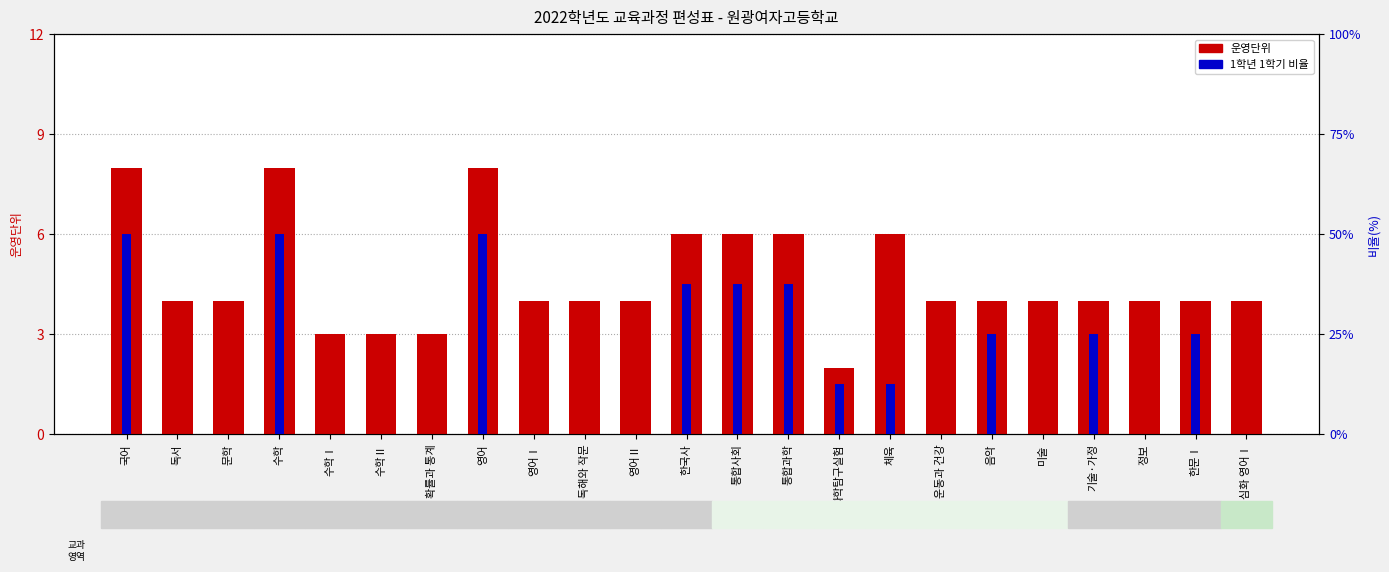

Which series has the widest spread of values?

1학년 1학기 비율